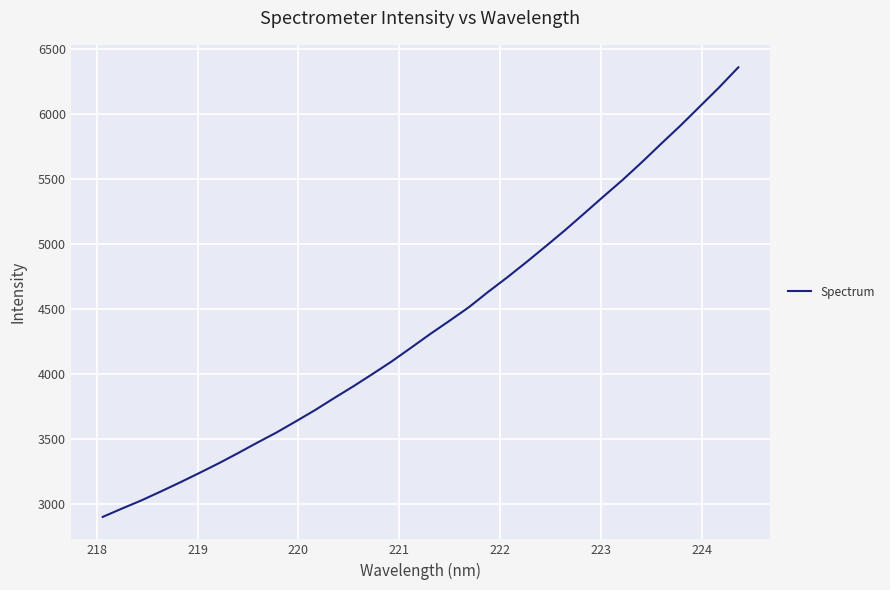

What is the minimum value shown in the chart?

2904.3